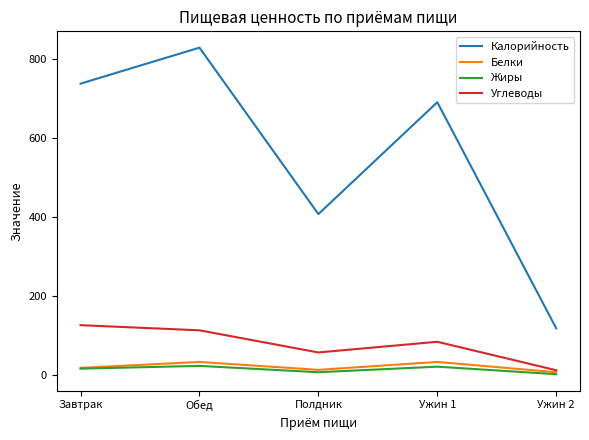

Rank the series by their maximum value, from lowest to highest.

Жиры, Белки, Углеводы, Калорийность